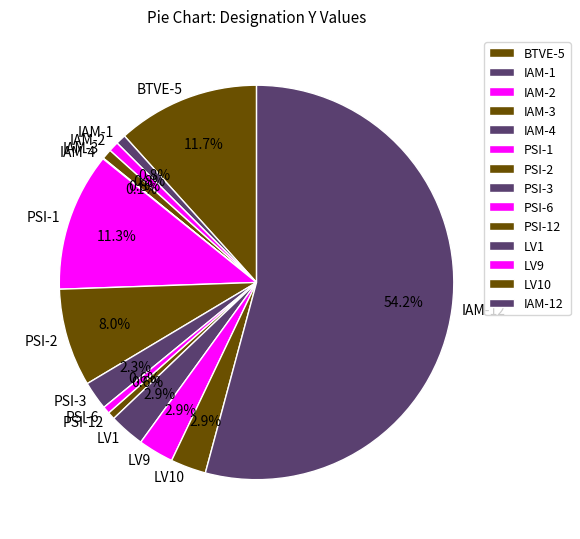

To the nearest percent, what percentage of the pie is LV1?

3%